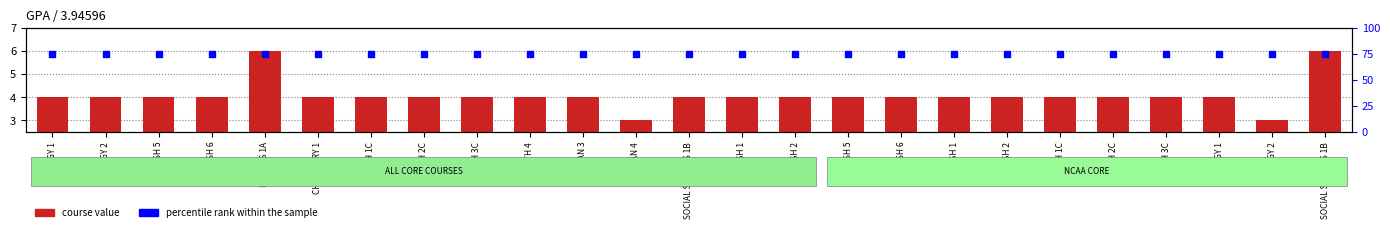

What is the total value across all series at SWEDISH 1?

79